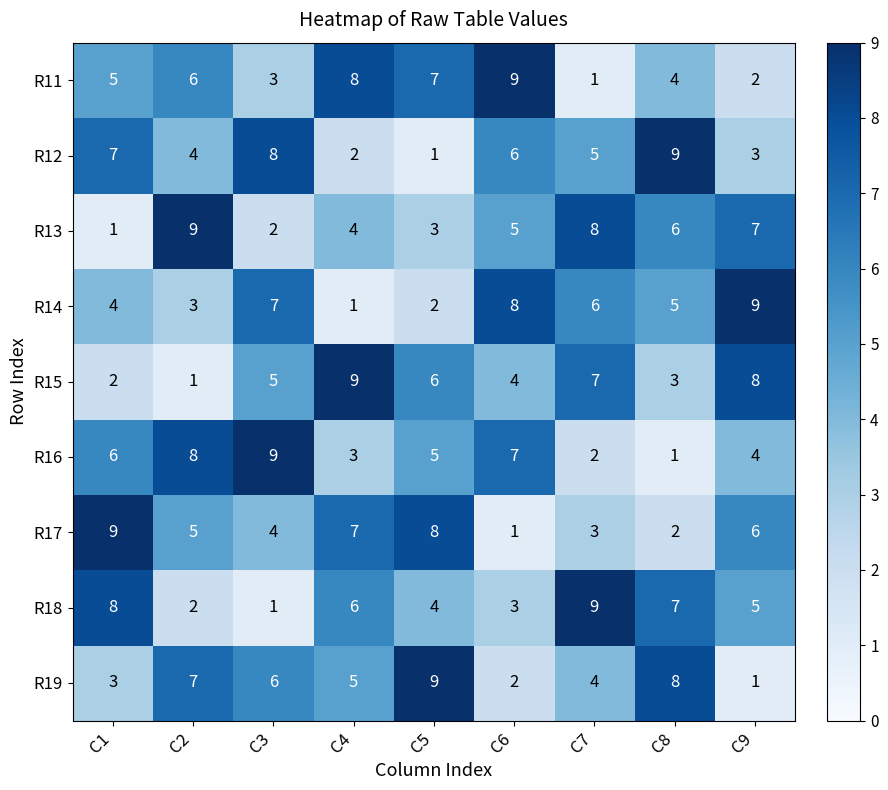

The value of R16 at C9 is 4. True or false?

True